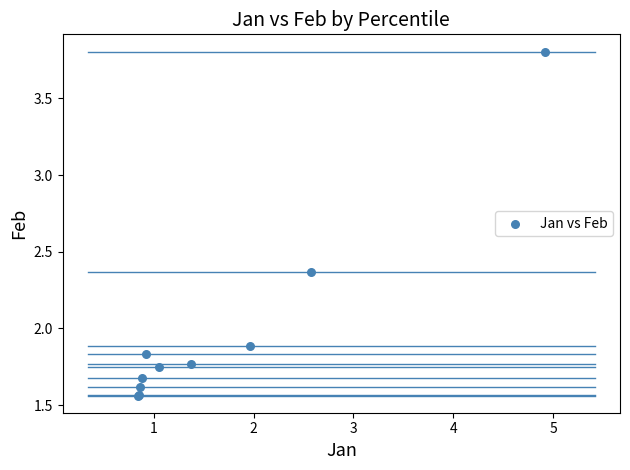

What Y value in the scatter plot is closest to 2?

1.9